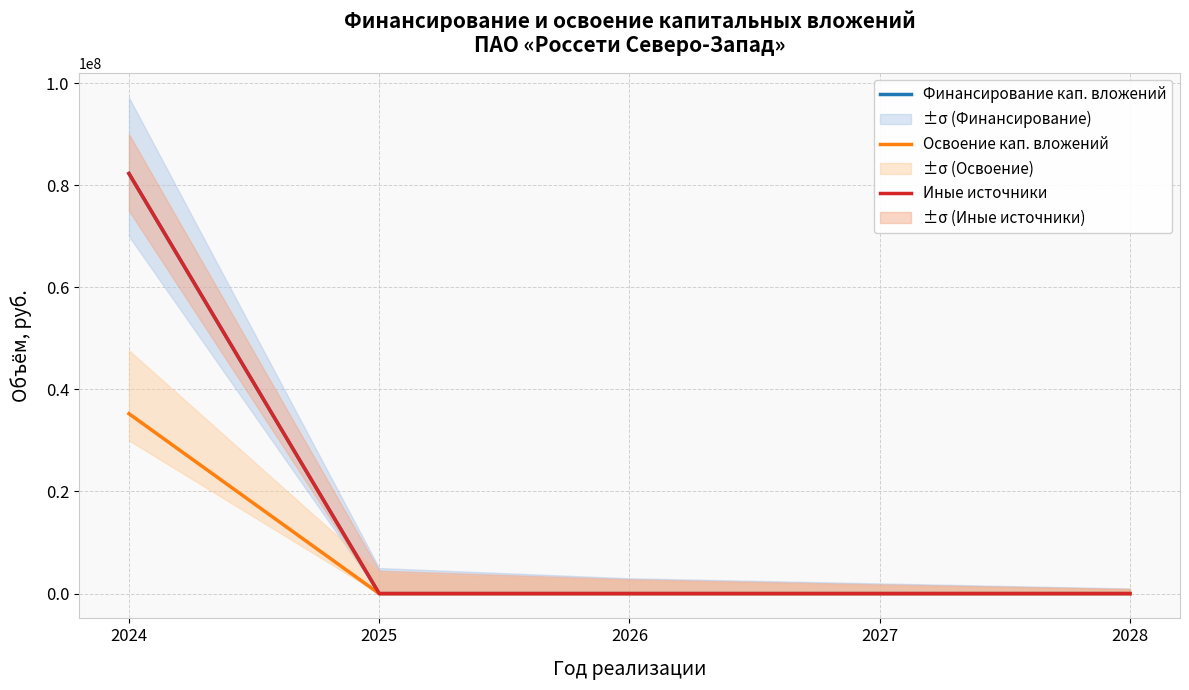

How many lines are shown in the chart?

3